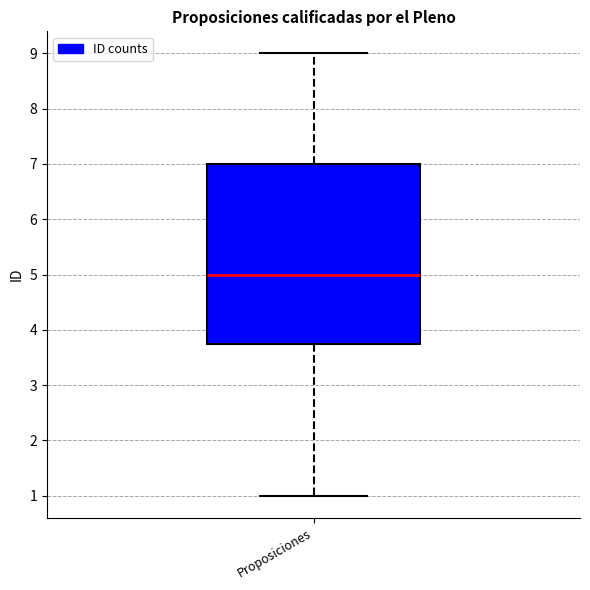

Where does the median line of the box for Proposiciones sit on the y-axis? The values are not printed on the chart, so give them approximately, as read against the axis.

5.0